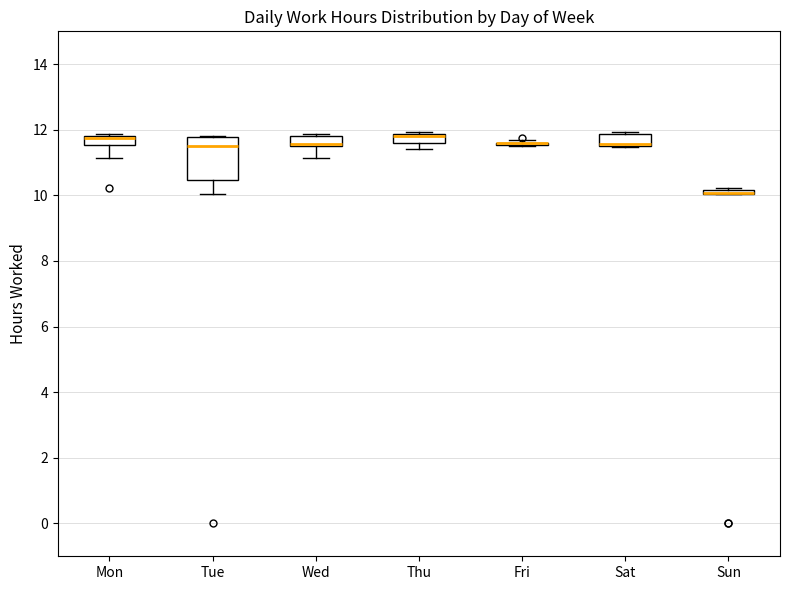

Comparing the boxes themselves (not the whiskers), which one is the tallest?

Tue